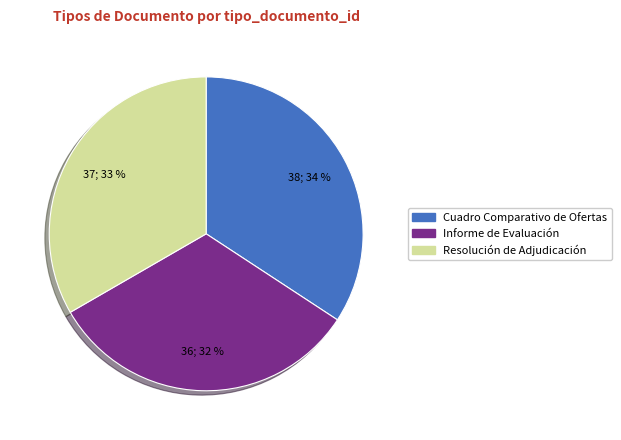

To the nearest percent, what is the difference between the largest and smallest slice percentages?

2%